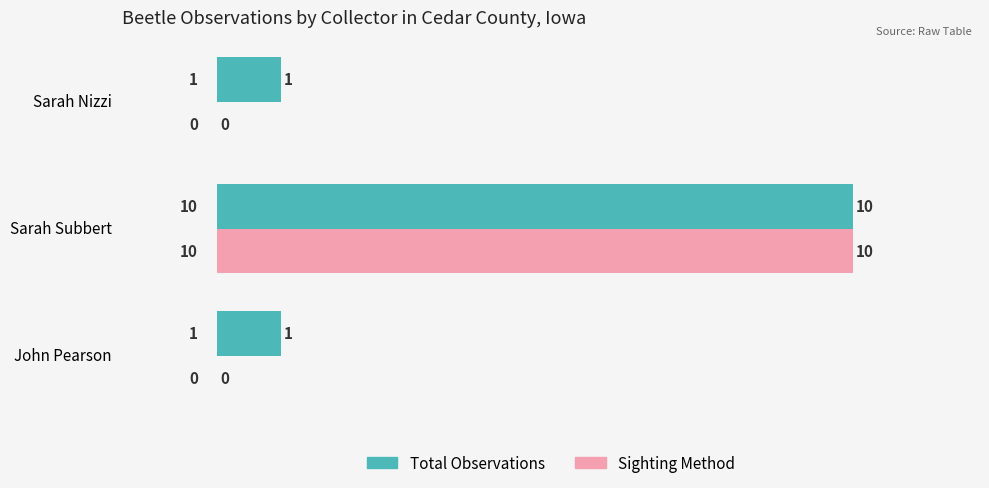

How many Sighting Method values are between 0 and 10?

3